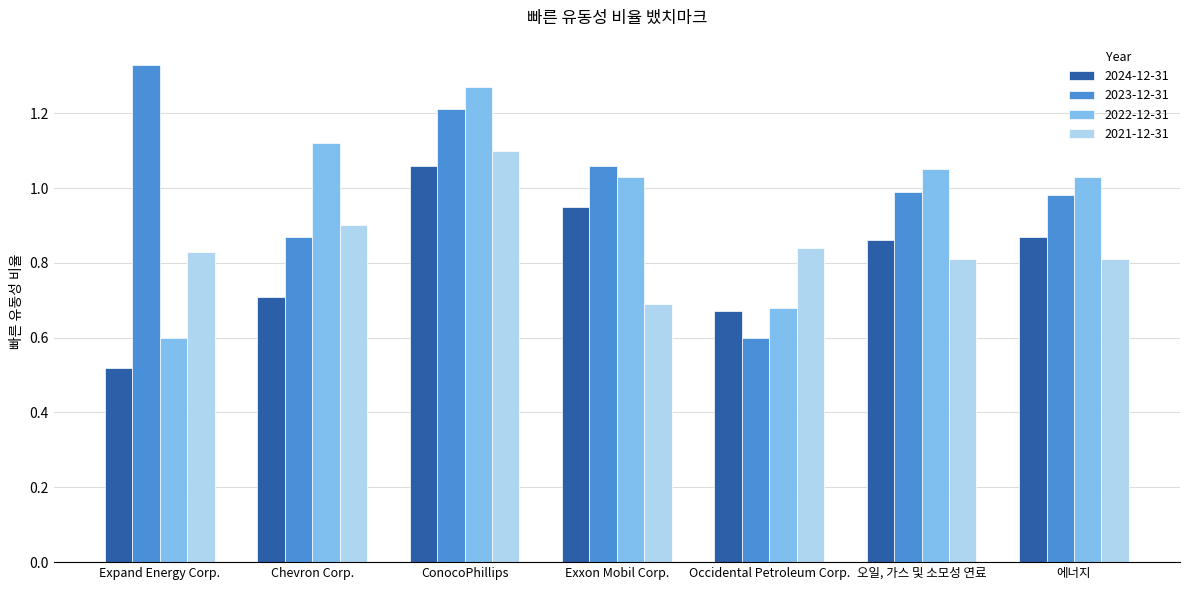

List the labels in order of 2023-12-31 value, largest first.

Expand Energy Corp., ConocoPhillips, Exxon Mobil Corp., 오일, 가스 및 소모성 연료, 에너지, Chevron Corp., Occidental Petroleum Corp.